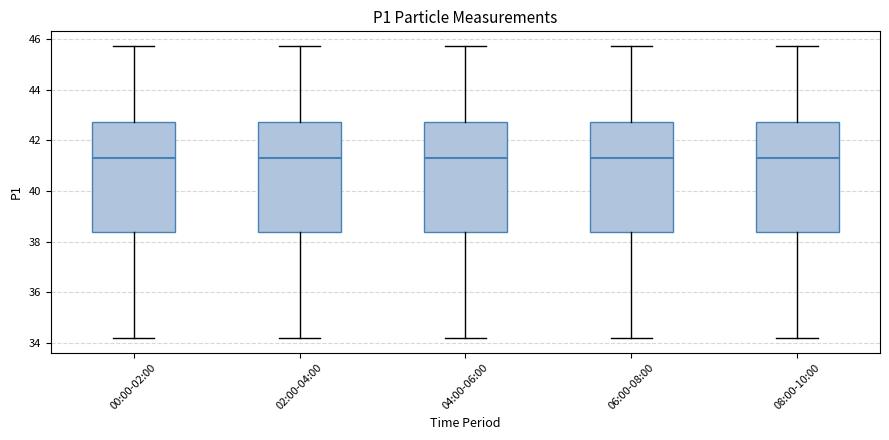

Where does the upper whisker of the box for 04:00-06:00 end on the y-axis? The values are not printed on the chart, so give them approximately, as read against the axis.

45.8